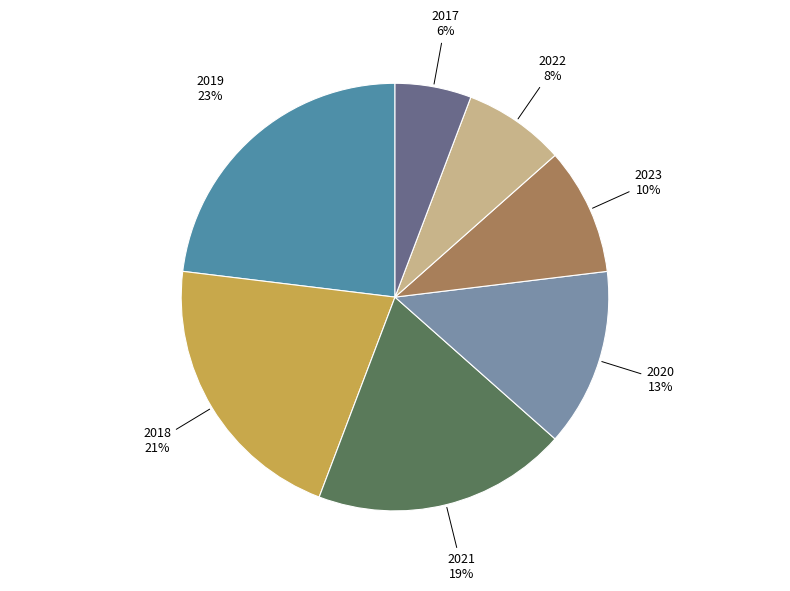

What is the smallest slice in the pie chart?

2017